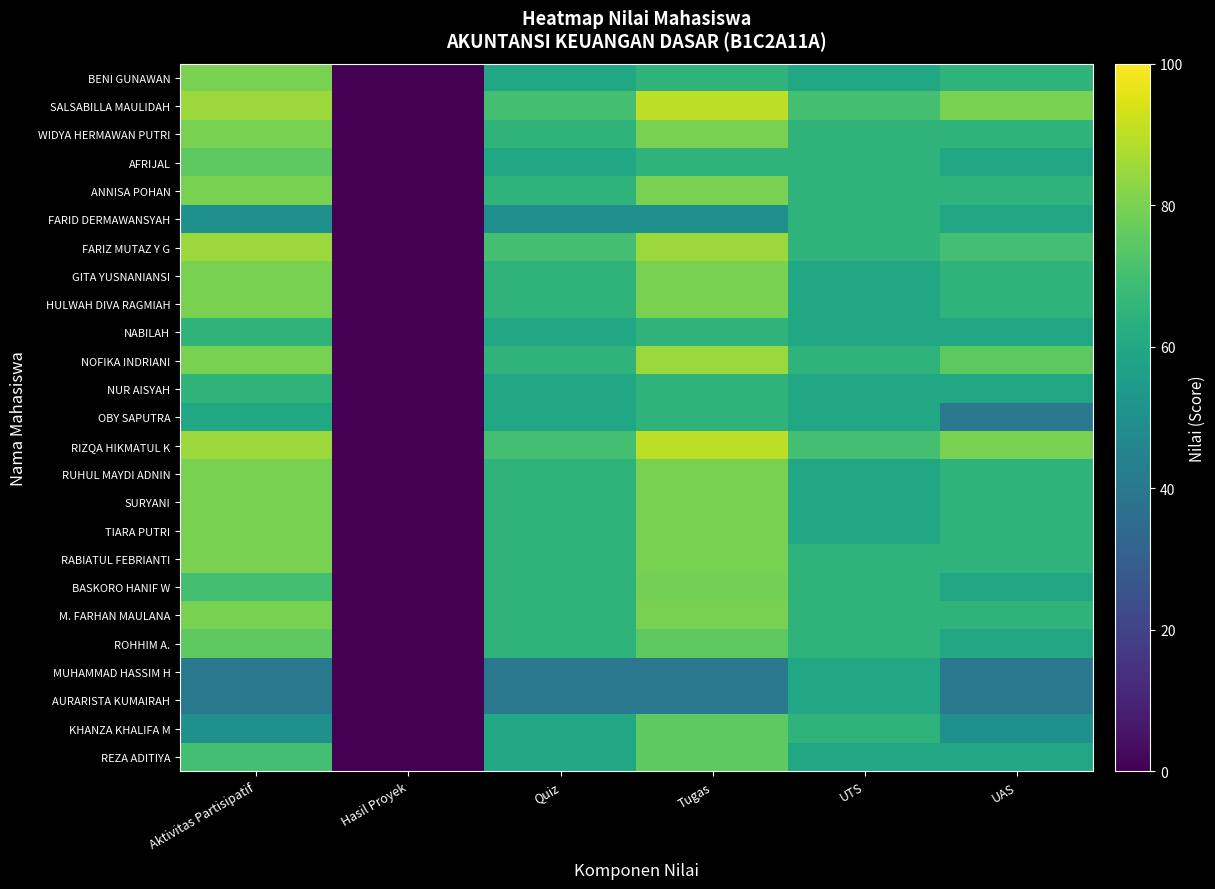

Reading left to right, extract all data points from this chart.

BENI GUNAWAN: Aktivitas Partisipatif=80	Hasil Proyek=0	Quiz=60	Tugas=65	UTS=60	UAS=65
SALSABILLA MAULIDAH: Aktivitas Partisipatif=85	Hasil Proyek=0	Quiz=70	Tugas=90	UTS=70	UAS=80
WIDYA HERMAWAN PUTRI: Aktivitas Partisipatif=80	Hasil Proyek=0	Quiz=65	Tugas=80	UTS=65	UAS=65
AFRIJAL: Aktivitas Partisipatif=75	Hasil Proyek=0	Quiz=60	Tugas=65	UTS=65	UAS=60
ANNISA POHAN: Aktivitas Partisipatif=80	Hasil Proyek=0	Quiz=65	Tugas=80	UTS=65	UAS=65
FARID DERMAWANSYAH: Aktivitas Partisipatif=50	Hasil Proyek=0	Quiz=50	Tugas=50	UTS=65	UAS=60
FARIZ MUTAZ Y G: Aktivitas Partisipatif=85	Hasil Proyek=0	Quiz=70	Tugas=85	UTS=65	UAS=70
GITA YUSNANIANSI: Aktivitas Partisipatif=80	Hasil Proyek=0	Quiz=65	Tugas=80	UTS=60	UAS=65
HULWAH DIVA RAGMIAH: Aktivitas Partisipatif=80	Hasil Proyek=0	Quiz=65	Tugas=80	UTS=60	UAS=65
NABILAH: Aktivitas Partisipatif=65	Hasil Proyek=0	Quiz=60	Tugas=65	UTS=60	UAS=60
NOFIKA INDRIANI: Aktivitas Partisipatif=80	Hasil Proyek=0	Quiz=65	Tugas=85	UTS=65	UAS=75
NUR AISYAH: Aktivitas Partisipatif=65	Hasil Proyek=0	Quiz=60	Tugas=65	UTS=60	UAS=60
OBY SAPUTRA: Aktivitas Partisipatif=60	Hasil Proyek=0	Quiz=60	Tugas=65	UTS=60	UAS=40
RIZQA HIKMATUL K: Aktivitas Partisipatif=85	Hasil Proyek=0	Quiz=70	Tugas=90	UTS=70	UAS=80
RUHUL MAYDI ADNIN: Aktivitas Partisipatif=80	Hasil Proyek=0	Quiz=65	Tugas=80	UTS=60	UAS=65
SURYANI: Aktivitas Partisipatif=80	Hasil Proyek=0	Quiz=65	Tugas=80	UTS=60	UAS=65
TIARA PUTRI: Aktivitas Partisipatif=80	Hasil Proyek=0	Quiz=65	Tugas=80	UTS=60	UAS=65
RABIATUL FEBRIANTI: Aktivitas Partisipatif=80	Hasil Proyek=0	Quiz=65	Tugas=80	UTS=65	UAS=65
BASKORO HANIF W: Aktivitas Partisipatif=70	Hasil Proyek=0	Quiz=65	Tugas=79	UTS=65	UAS=60
M. FARHAN MAULANA: Aktivitas Partisipatif=80	Hasil Proyek=0	Quiz=65	Tugas=80	UTS=65	UAS=65
ROHHIM A.: Aktivitas Partisipatif=75	Hasil Proyek=0	Quiz=65	Tugas=75	UTS=65	UAS=60
MUHAMMAD HASSIM H: Aktivitas Partisipatif=40	Hasil Proyek=0	Quiz=40	Tugas=40	UTS=60	UAS=40
AURARISTA KUMAIRAH: Aktivitas Partisipatif=40	Hasil Proyek=0	Quiz=40	Tugas=40	UTS=60	UAS=40
KHANZA KHALIFA M: Aktivitas Partisipatif=50	Hasil Proyek=0	Quiz=60	Tugas=75	UTS=65	UAS=50
REZA ADITIYA: Aktivitas Partisipatif=70	Hasil Proyek=0	Quiz=60	Tugas=75	UTS=60	UAS=60